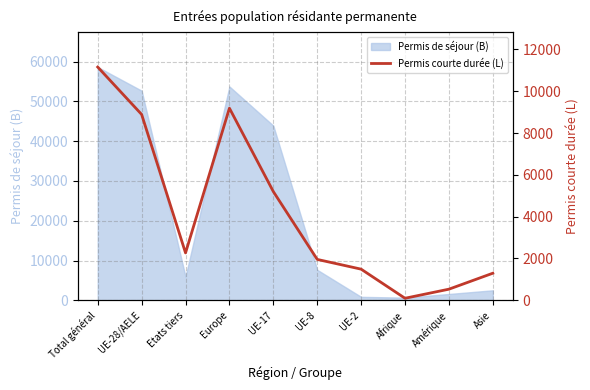

True or false: the data has more than 2 interior local peaks.

False